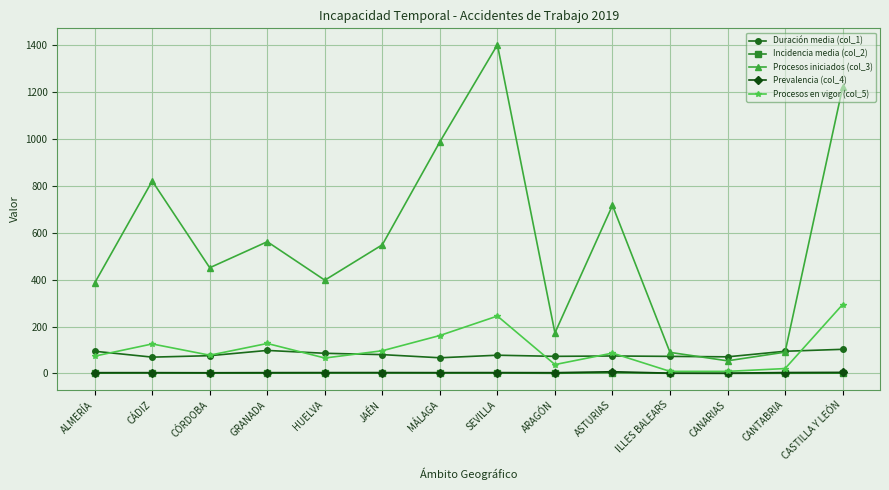

What is the smallest value displayed?

0.4